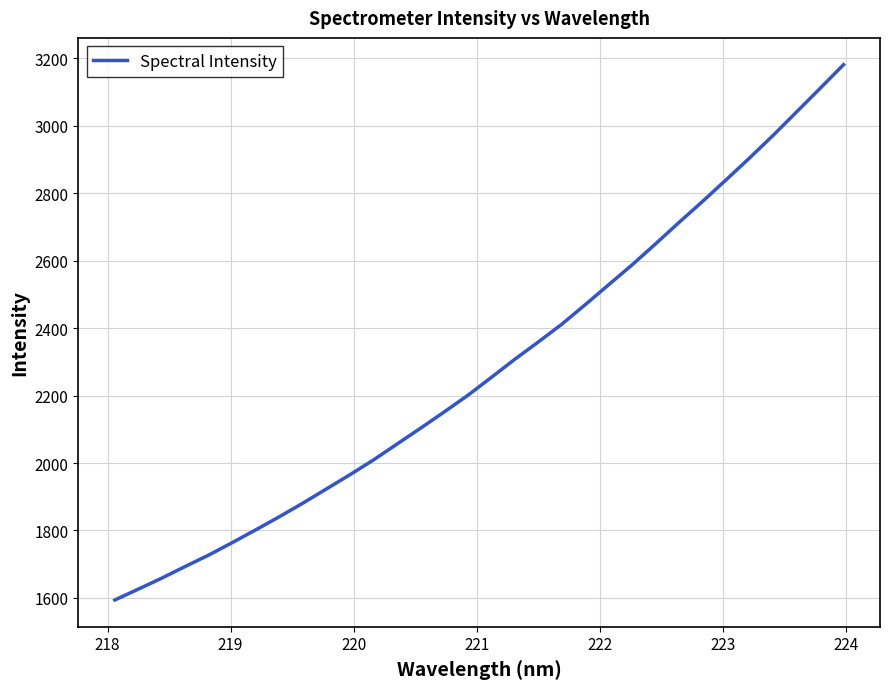

How many lines are shown in the chart?

1